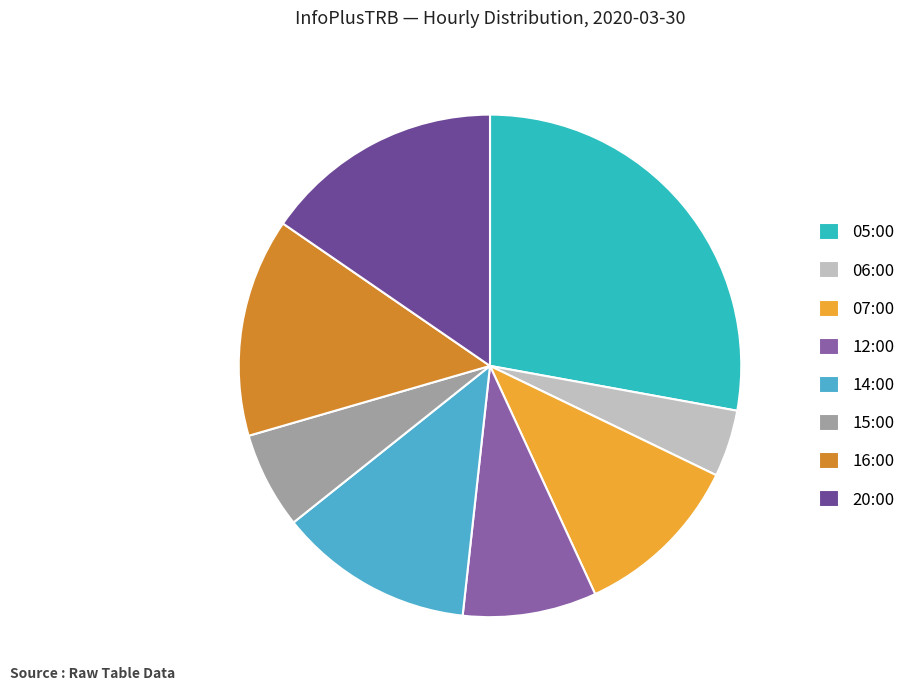

What is the change in value from 05:00 to 12:00?

-532